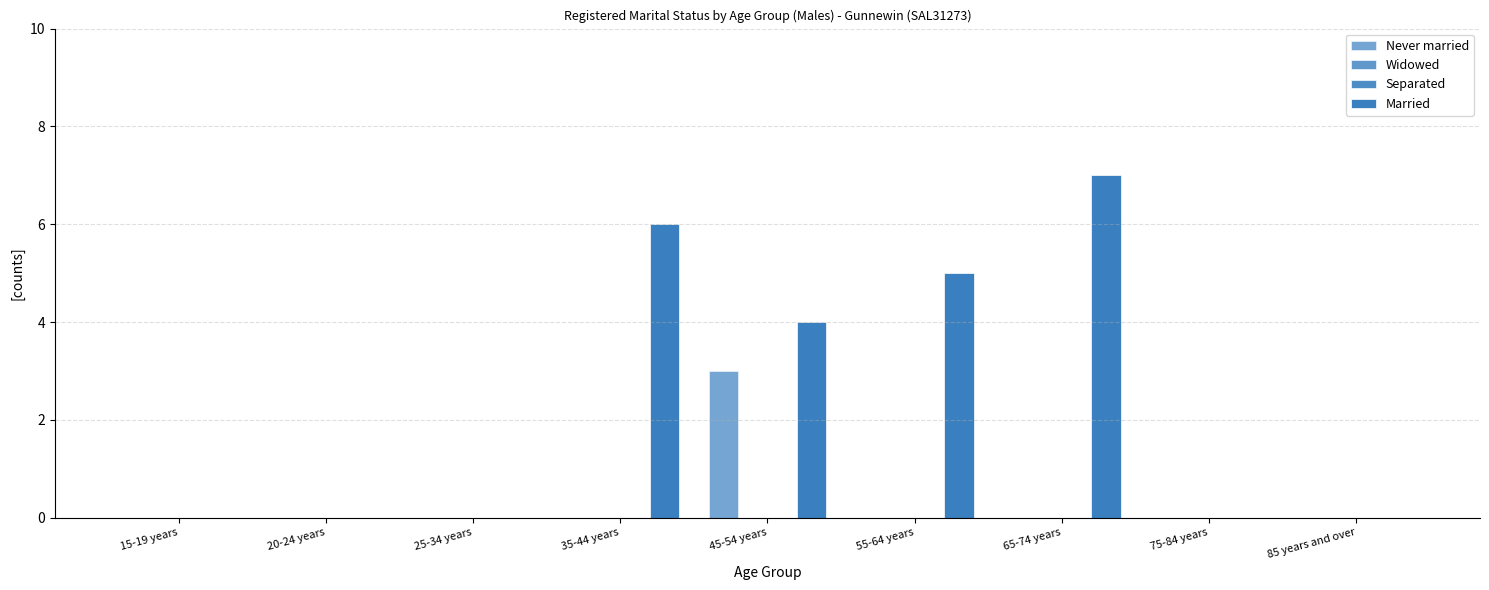

Does the chart contain any negative values?

No